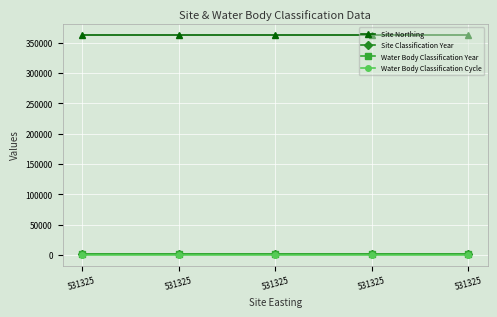

Is this an area chart (filled region under the line)?

No